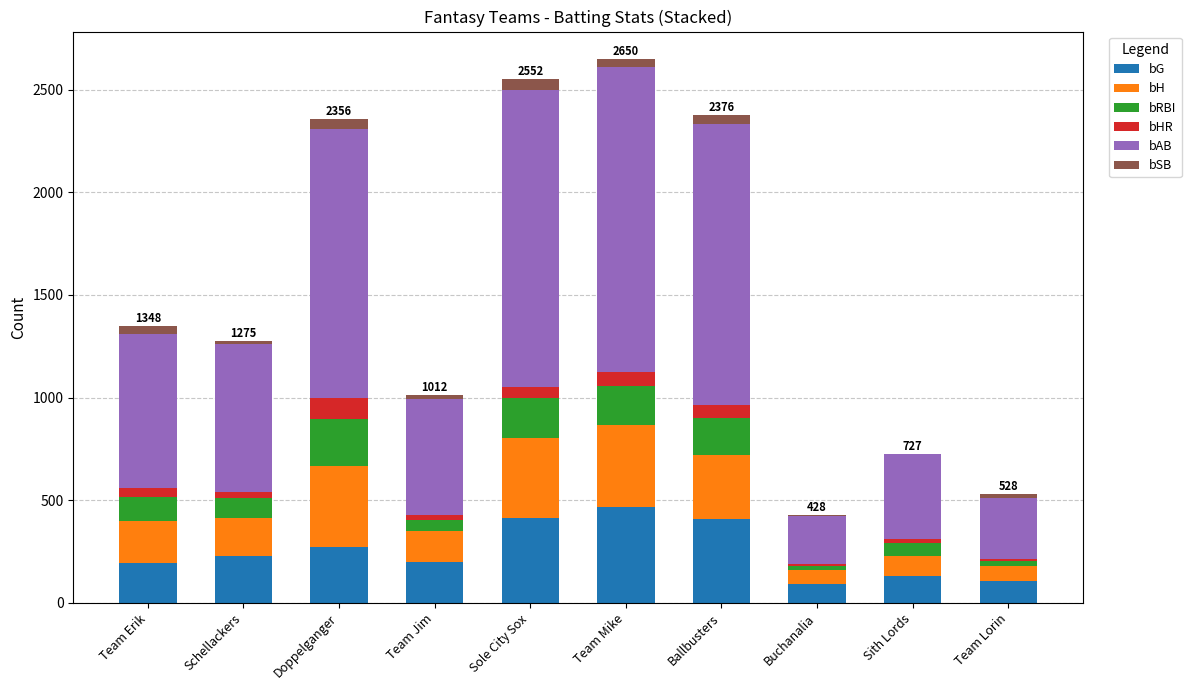

What is the maximum value for bG?

469